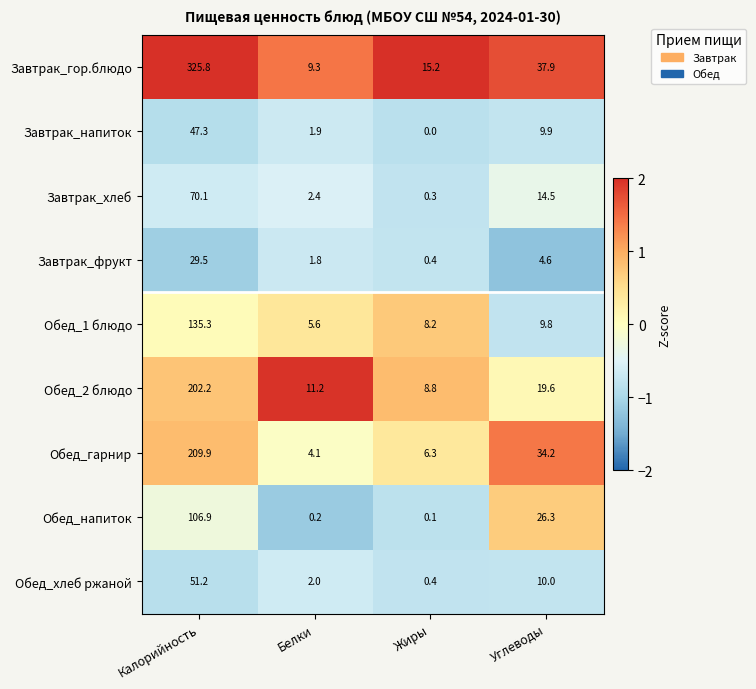

What is the approximate value of Обед_1 блюдо at Жиры?

8.2